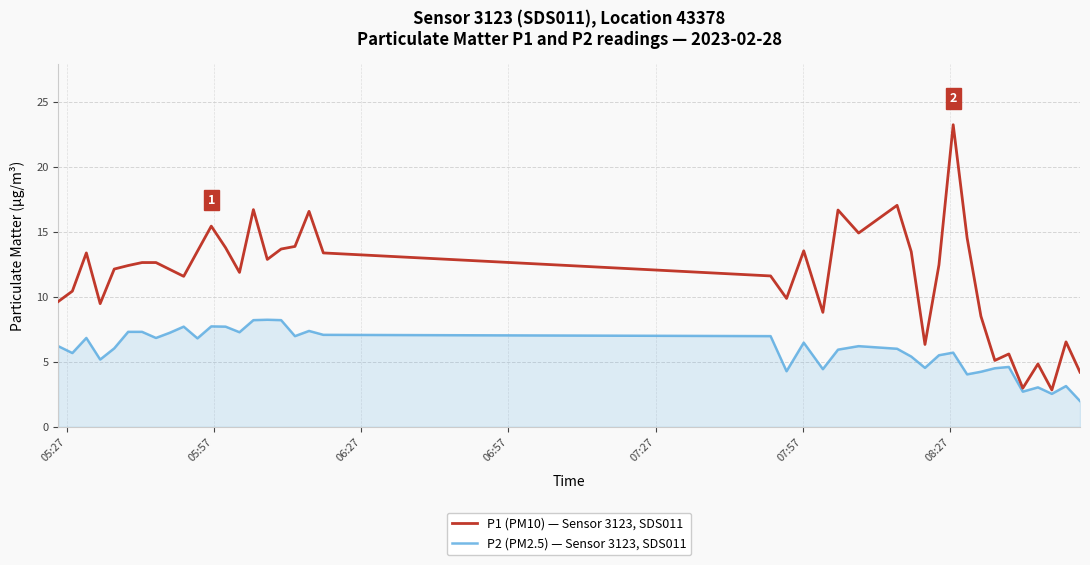

What is the minimum value shown in the chart?

2.0